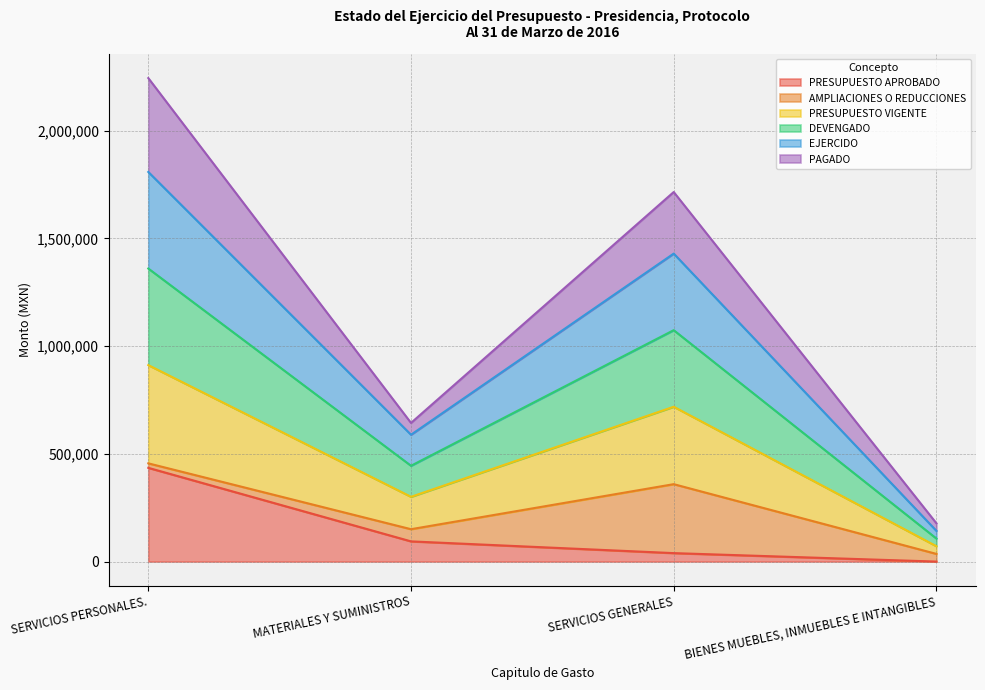

List the labels in order of DEVENGADO value, smallest first.

BIENES MUEBLES, INMUEBLES E INTANGIBLES, MATERIALES Y SUMINISTROS, SERVICIOS GENERALES, SERVICIOS PERSONALES.